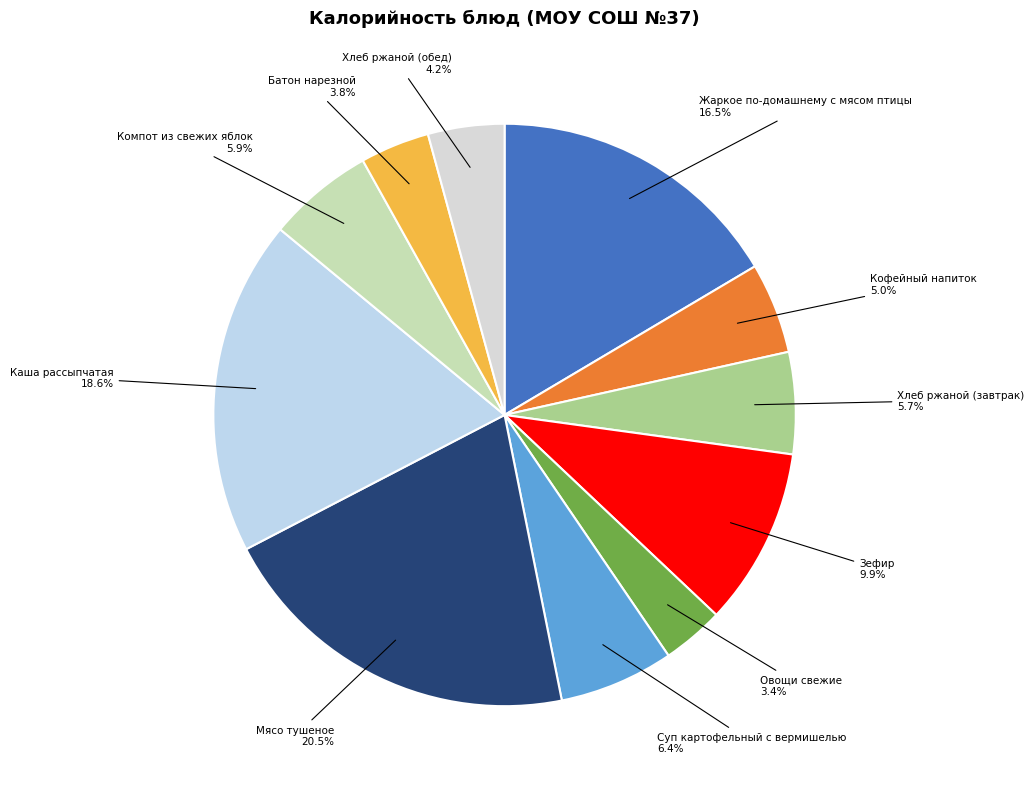

Does Компот из свежих яблок account for over 50% of the chart?

No